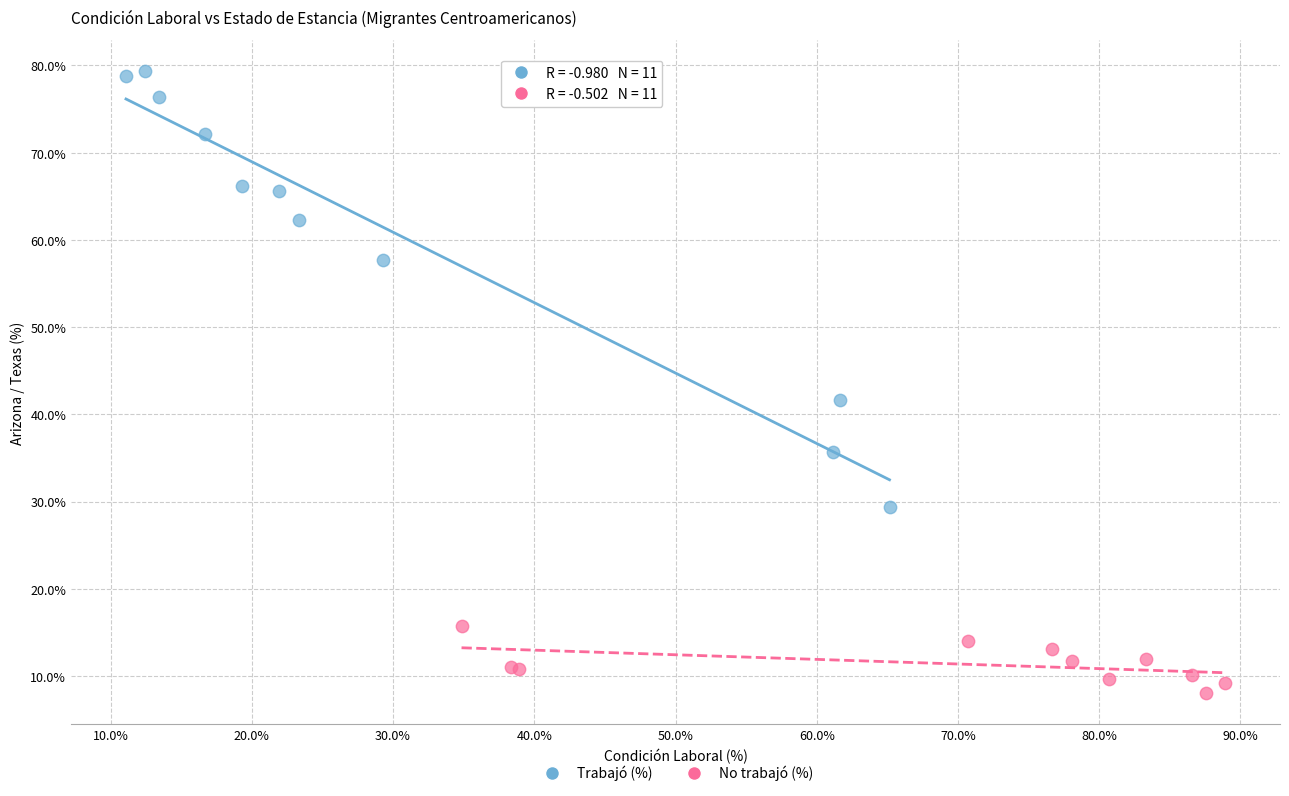

Which series reaches the maximum Y coordinate?

Trabajó (%)